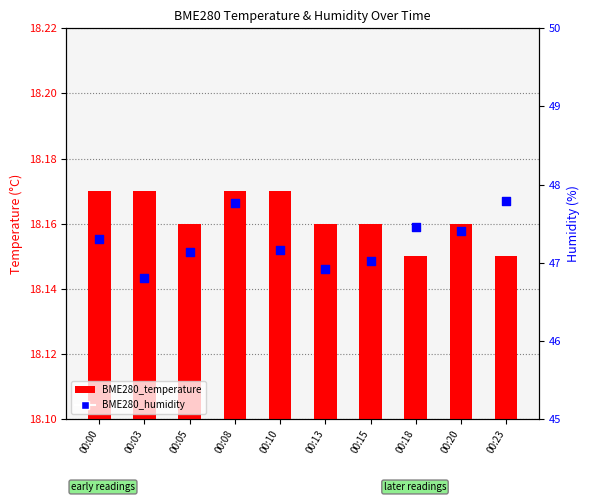

Which series reaches the maximum Y coordinate?

BME280_humidity